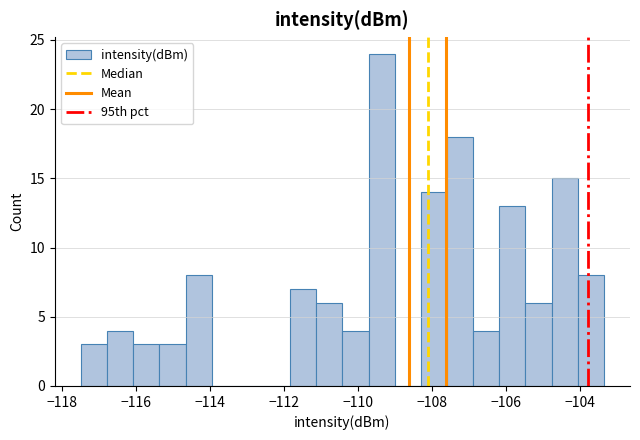

Around what value on the x-axis is the tallest bar? Give the approximate position of its centre, as read against the axis.

-109.4